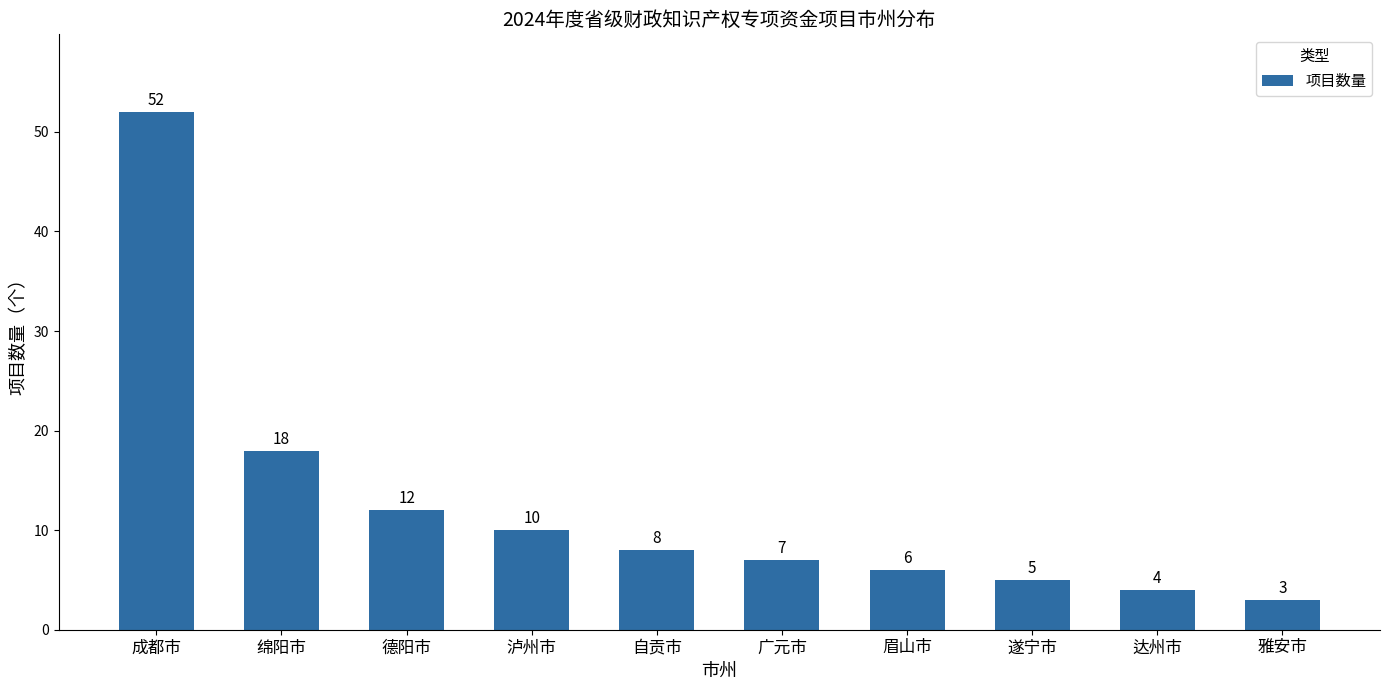

What is the difference between the maximum and minimum values?

49